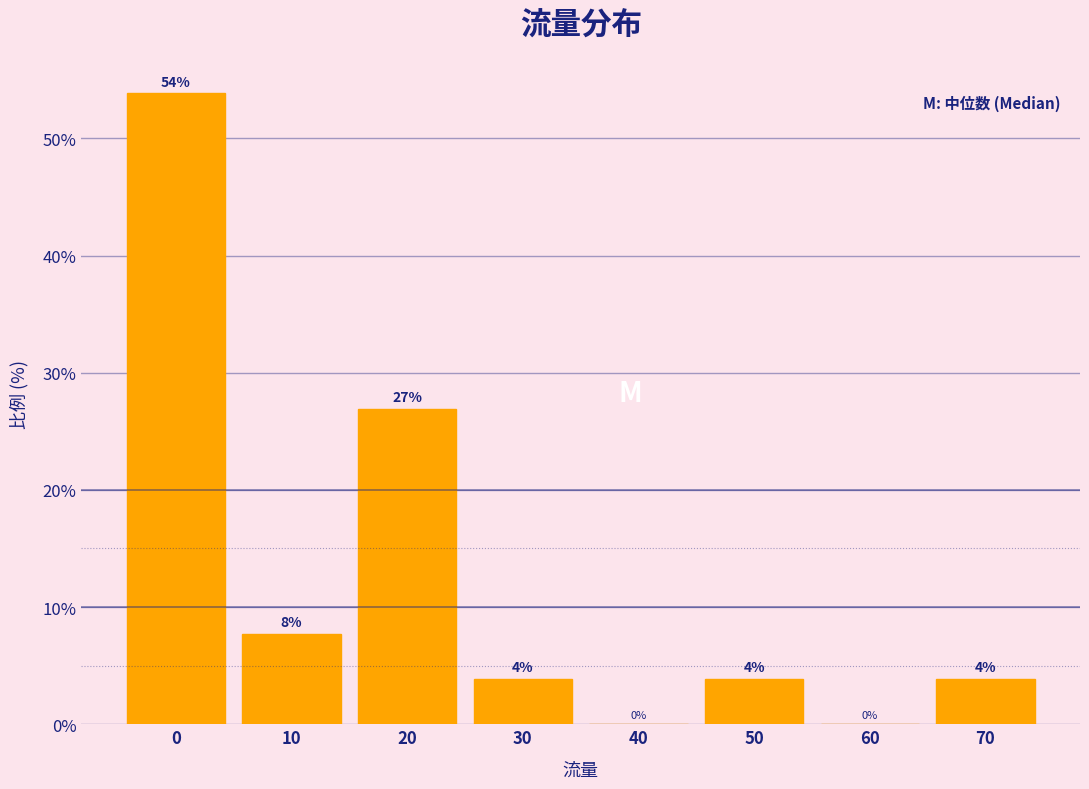

At which label is the value closest to 26?

20